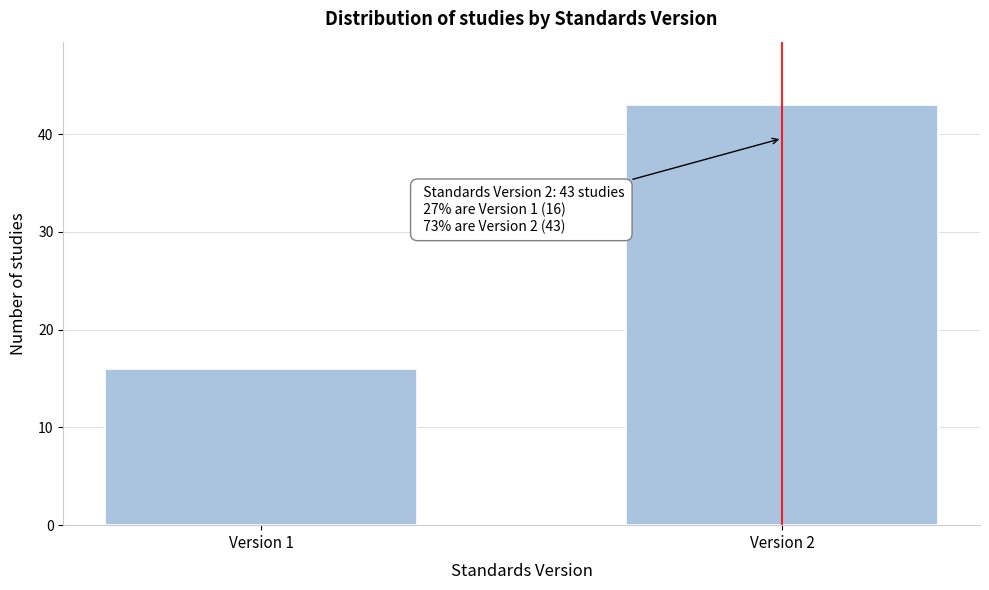

Reading left to right, transcribe all the data shown in this chart.

Version 1=16	Version 2=43